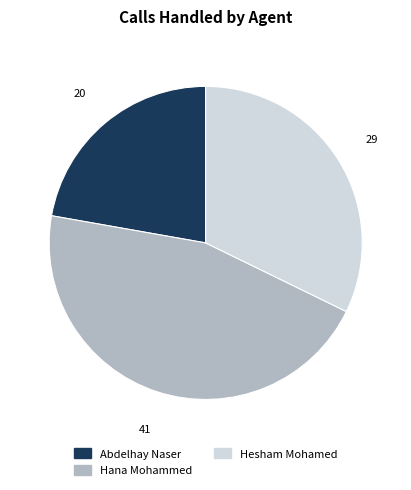

Between Hana Mohammed and Hesham Mohamed, which is larger?

Hana Mohammed